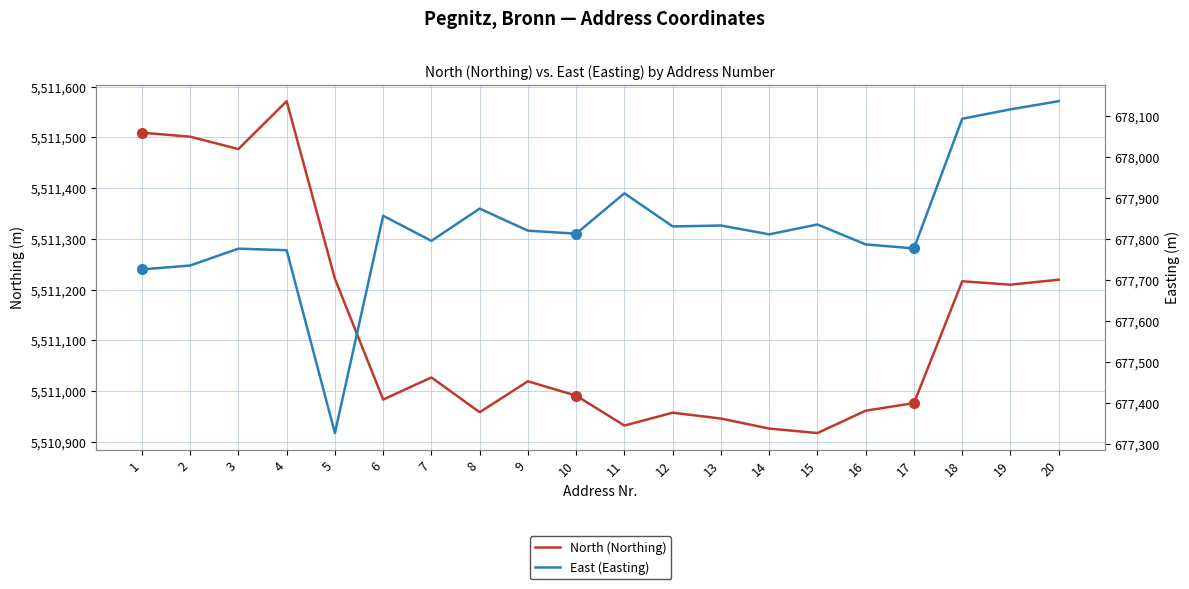

How many lines are shown in the chart?

2